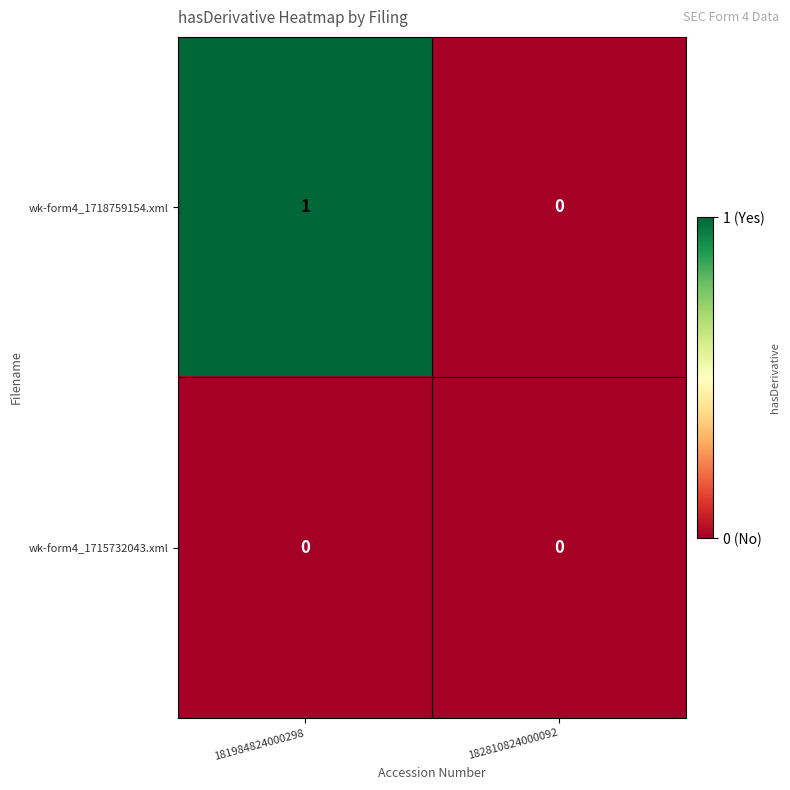

True or false: wk-form4_1718759154.xml has a value of 0 at 182810824000092.

True